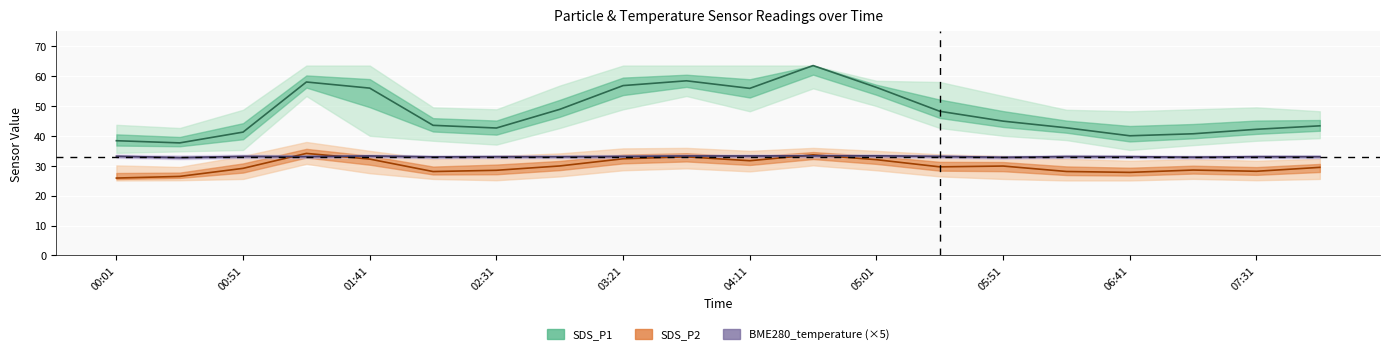

Read the SDS_P2 value at 07:31.

28.2